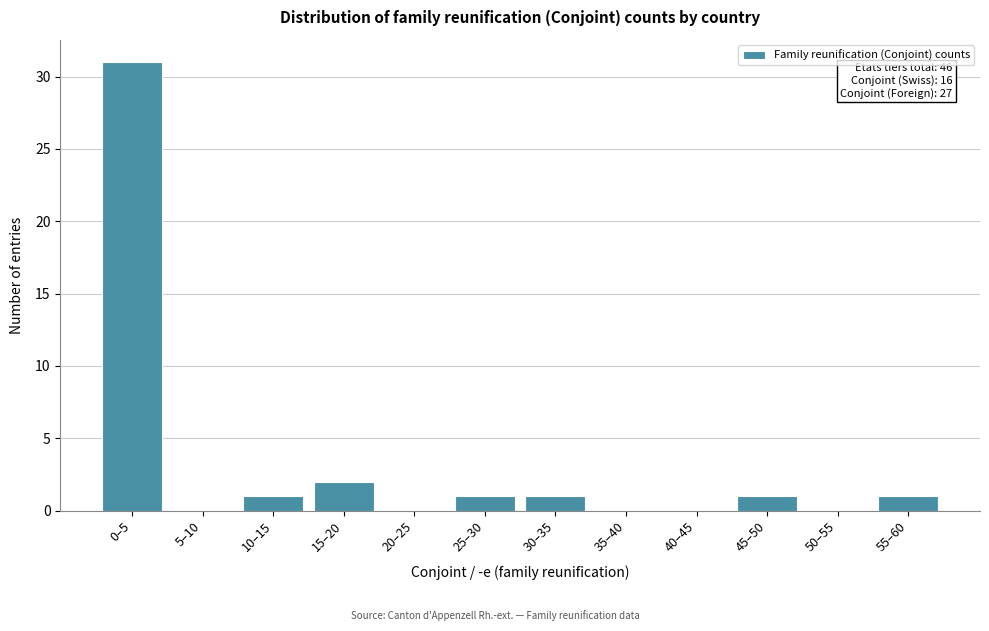

Reading left to right, transcribe all the data shown in this chart.

0–5=31	5–10=0	10–15=1	15–20=2	20–25=0	25–30=1	30–35=1	35–40=0	40–45=0	45–50=1	50–55=0	55–60=1